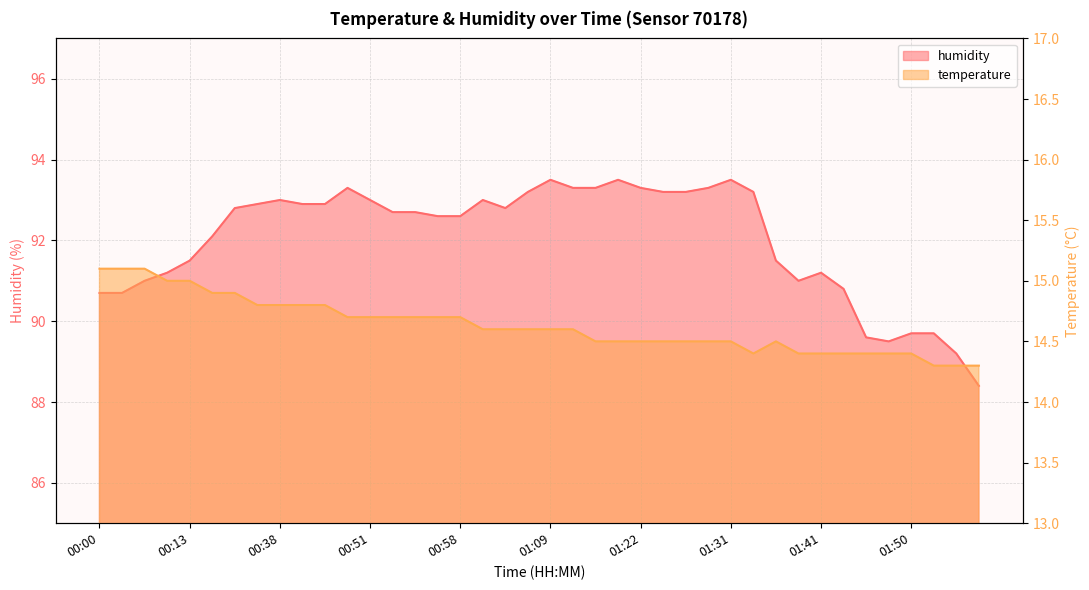

What position from the left is 00:37?

8